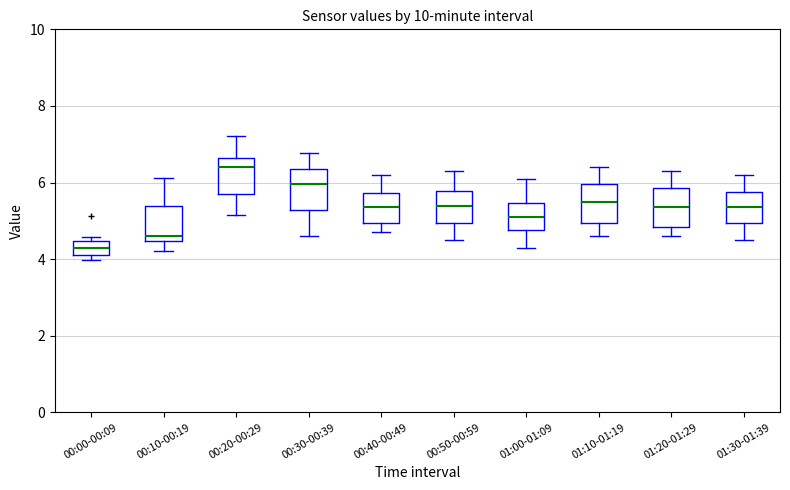

Reading left to right, read every box against the y-axis: the position of its median line, the range the box covers, and the ends of its whiskers. The values are not printed on the chart, so give them approximately, as read against the axis.

00:00-00:09: median 4.2 (inside the box), box 4.2 to 4.4, whiskers 4.0 to 4.6
00:10-00:19: median 4.6, box 4.4 to 5.4, whiskers 4.2 to 6.2
00:20-00:29: median 6.4, box 5.8 to 6.6, whiskers 5.2 to 7.2
00:30-00:39: median 6.0, box 5.2 to 6.4, whiskers 4.6 to 6.8
00:40-00:49: median 5.4, box 5.0 to 5.8, whiskers 4.8 to 6.2
00:50-00:59: median 5.4, box 5.0 to 5.8, whiskers 4.6 to 6.4
01:00-01:09: median 5.2, box 4.8 to 5.4, whiskers 4.4 to 6.2
01:10-01:19: median 5.6, box 5.0 to 6.0, whiskers 4.6 to 6.4
01:20-01:29: median 5.4, box 4.8 to 5.8, whiskers 4.6 to 6.4
01:30-01:39: median 5.4, box 5.0 to 5.8, whiskers 4.6 to 6.2